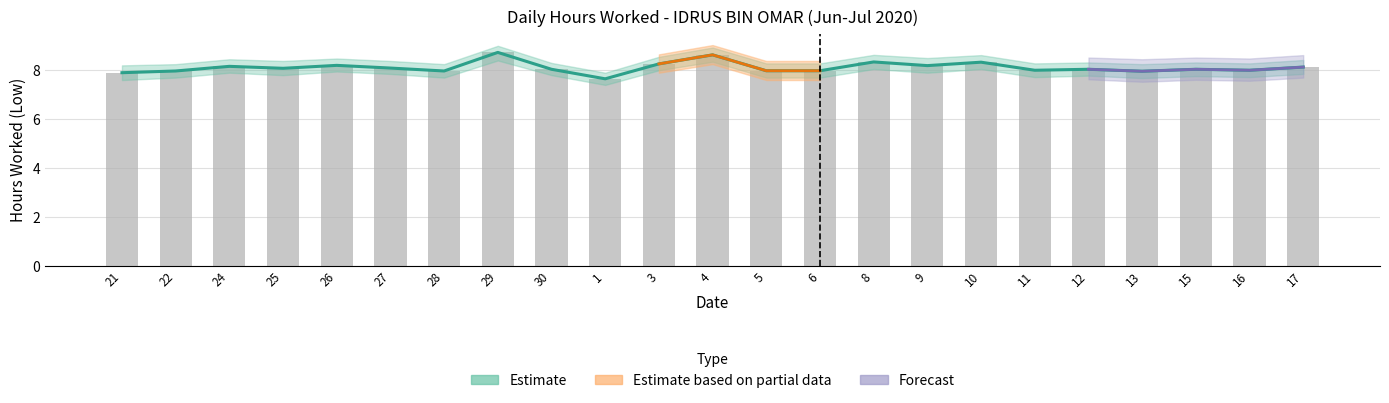

What is the label of the 15th bar from the right?

30